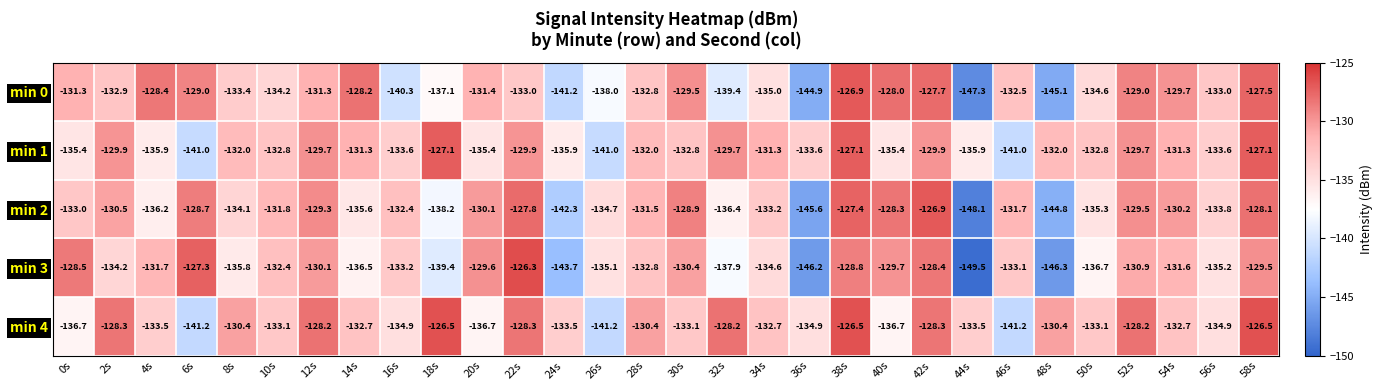

True or false: min 1 has a value of -129.7 at 12s.

True